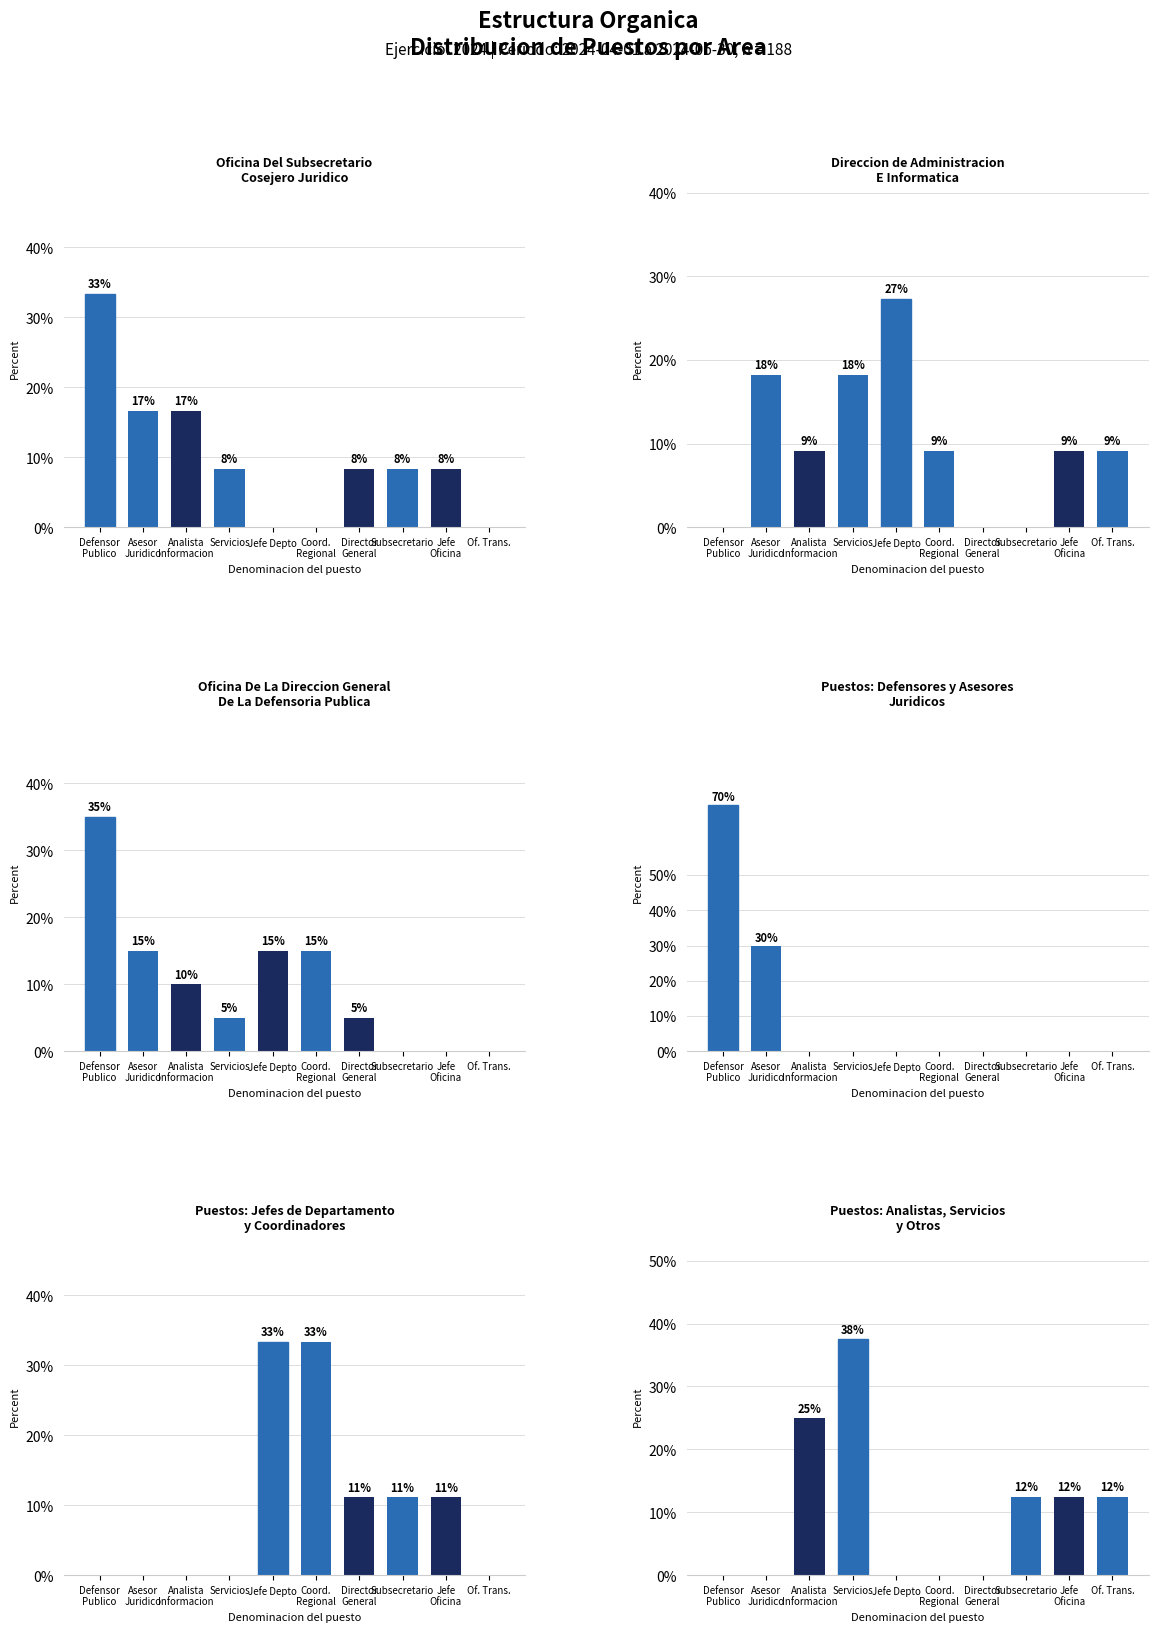

The Puestos: Analistas, Servicios
y Otros series shows 25.0 at Analista
Informacion. True or false?

True